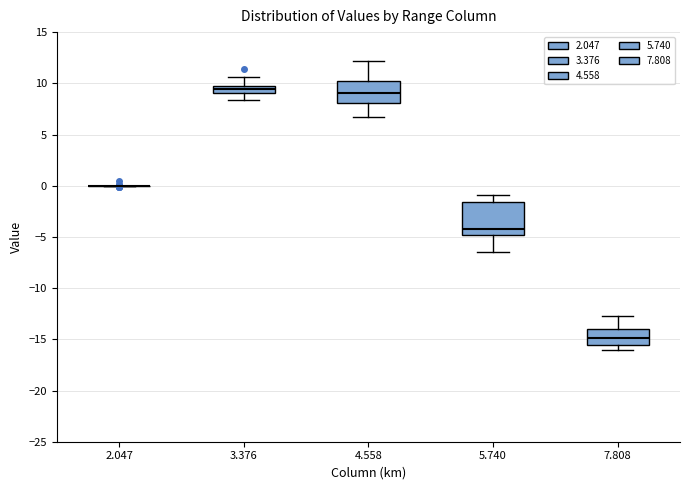

Which box is the tallest, from its lower edge to its upper edge?

5.740